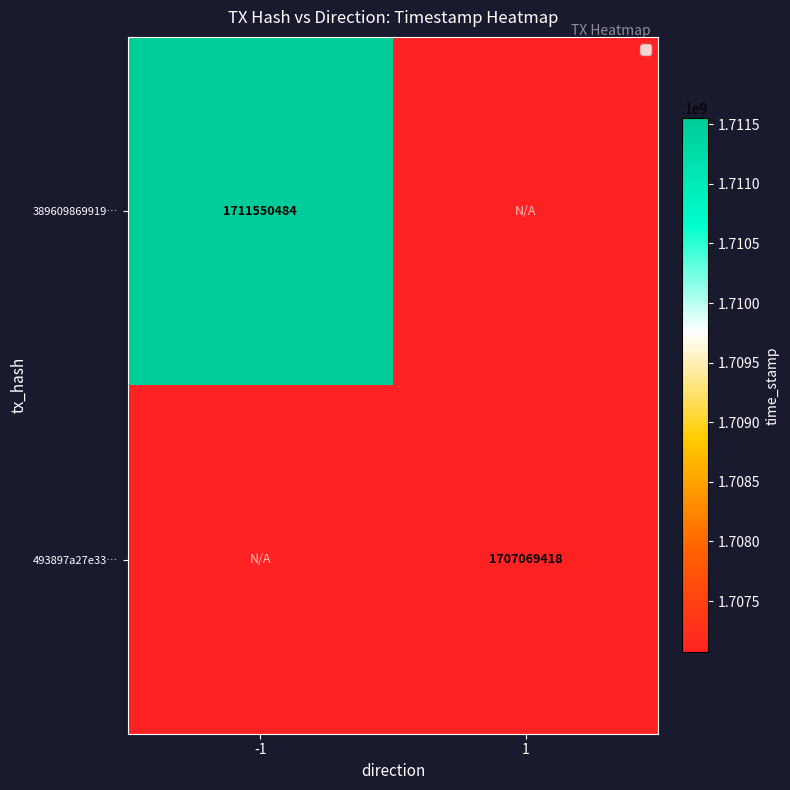

Is it true that 493897a27e33… equals 2334428282 at 1?

False